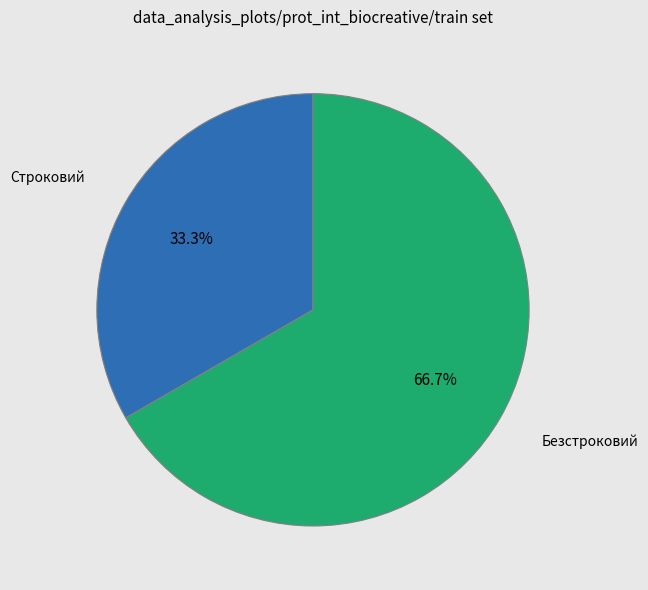

Does any single category account for the majority?

Yes